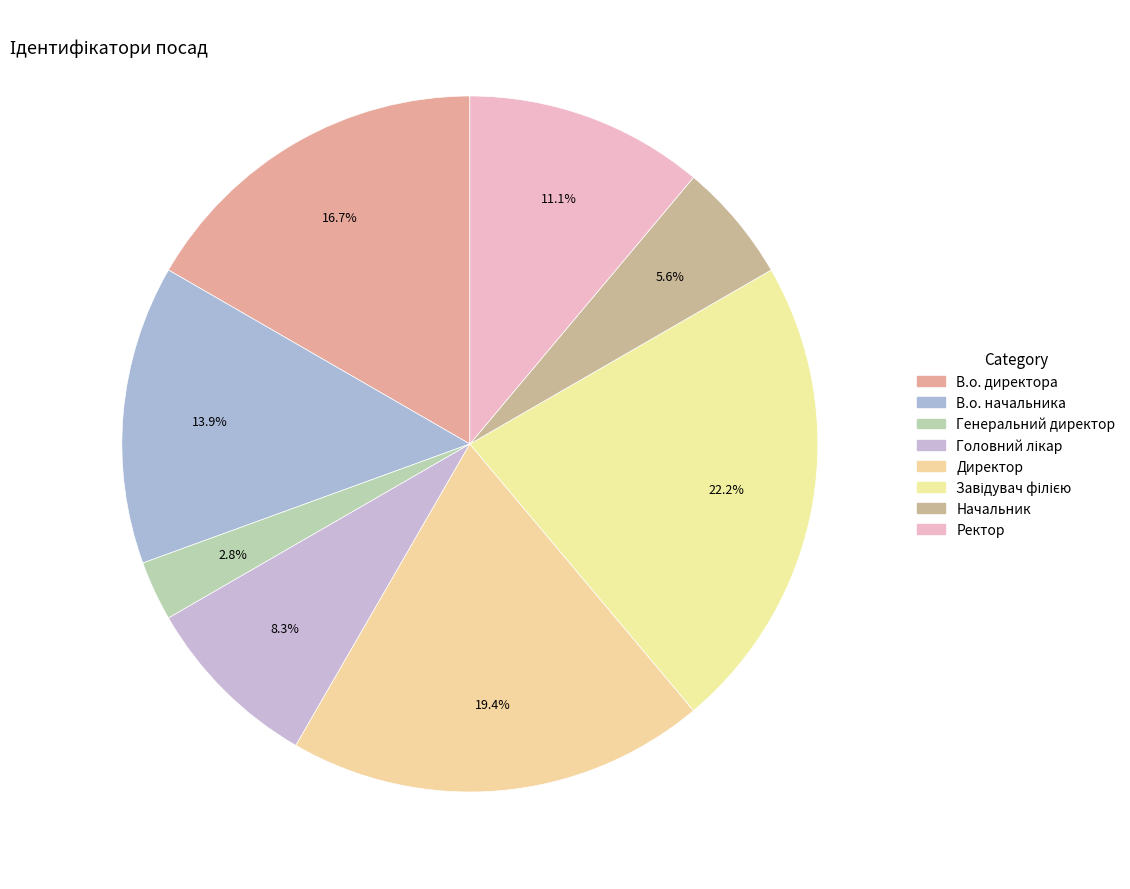

Is В.о. начальника the majority of the pie?

No